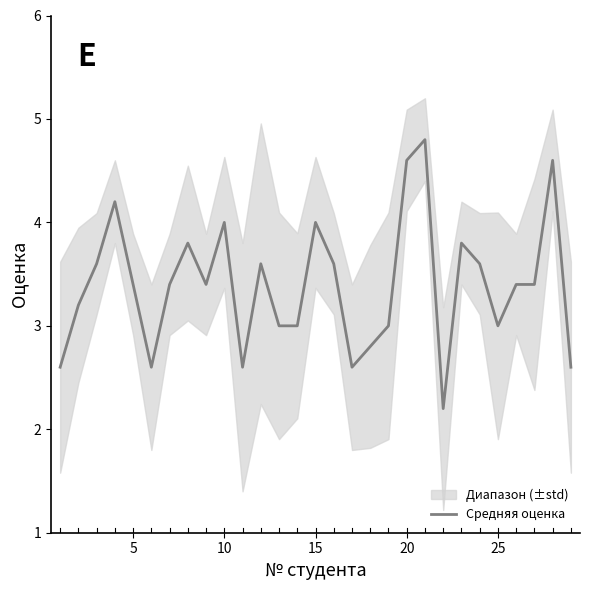

What is the highest value of the Средняя оценка series?

4.8